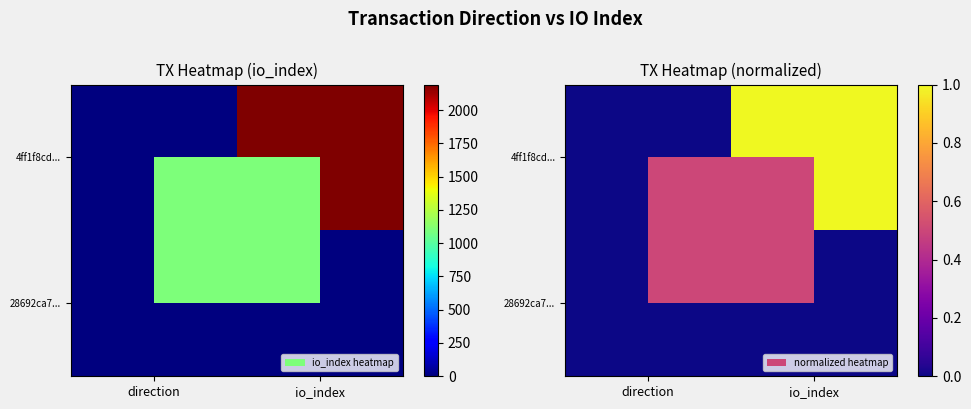

Is it true that 28692ca7... equals 0.0 at io_index?

True